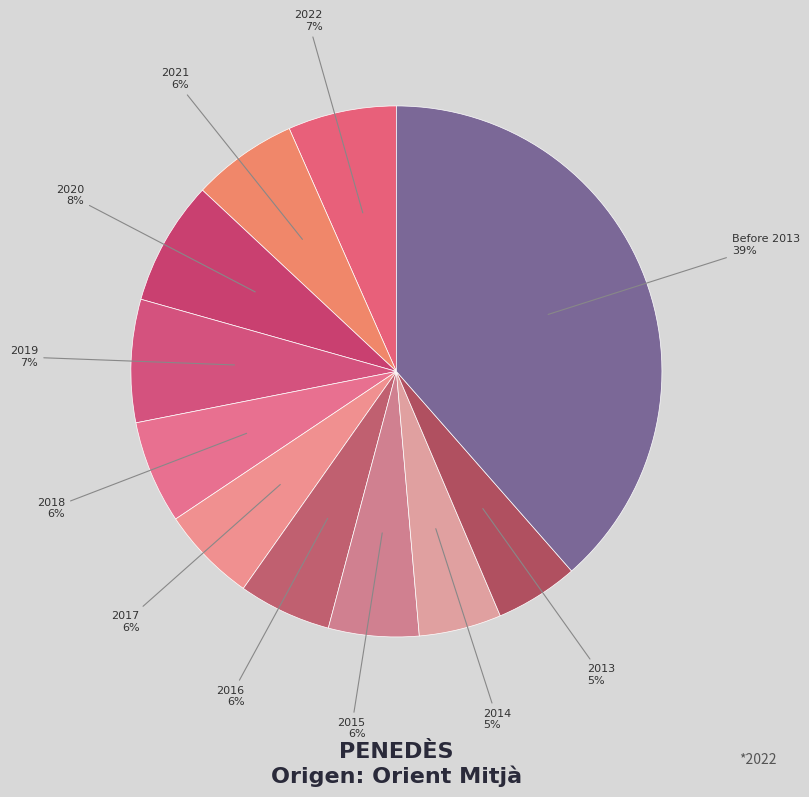

To the nearest percent, what portion does 2017 represent?

6%